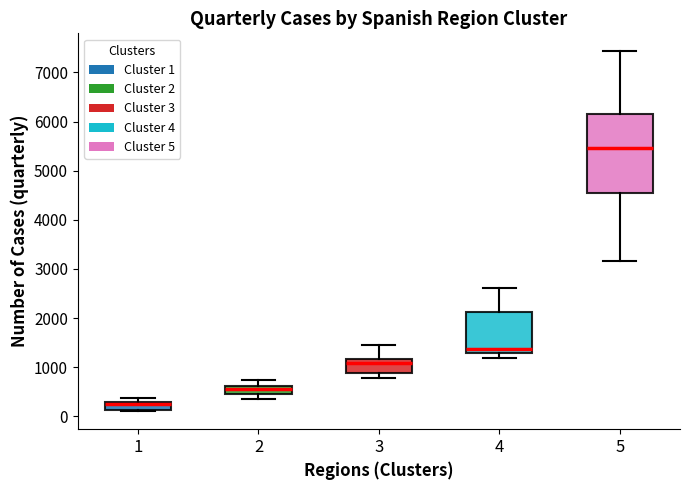

Comparing the boxes themselves (not the whiskers), which one is the tallest?

5